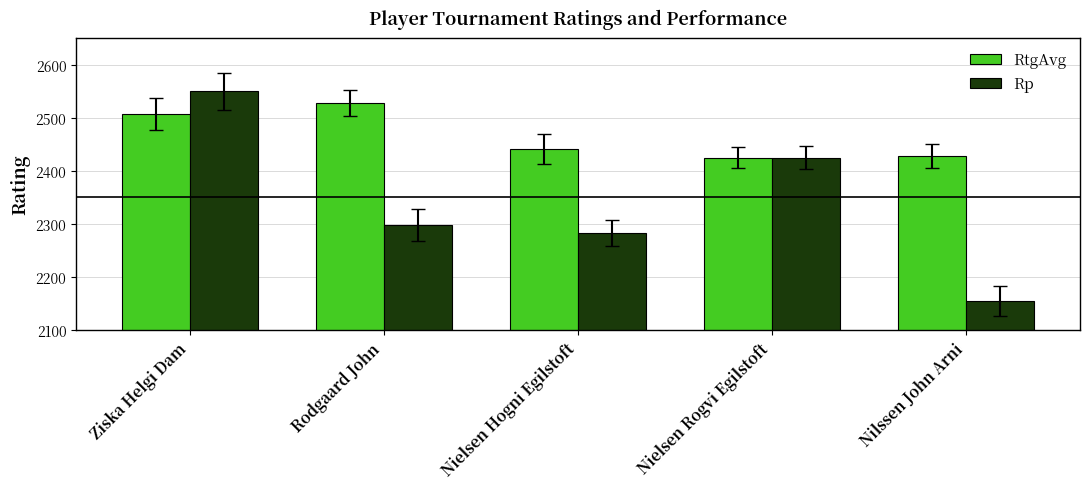

At how many categories does at least one series exceed 2370?

5